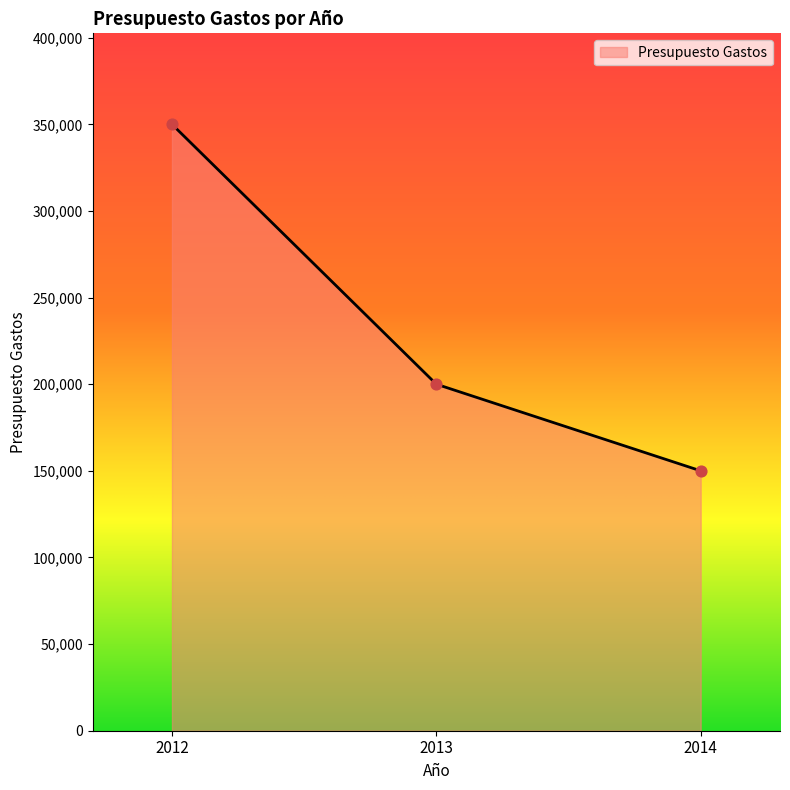

Approximately how many times larger is the value at 2012 compared to 2014?

2.3